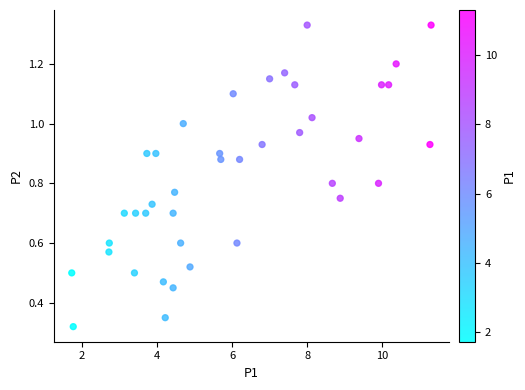

What is the range of X values (max minus min)?

9.6